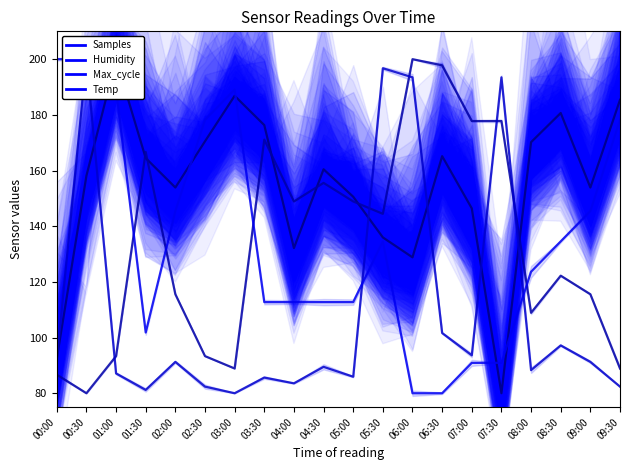

Which has a higher value, 06:30 or 00:30?

06:30